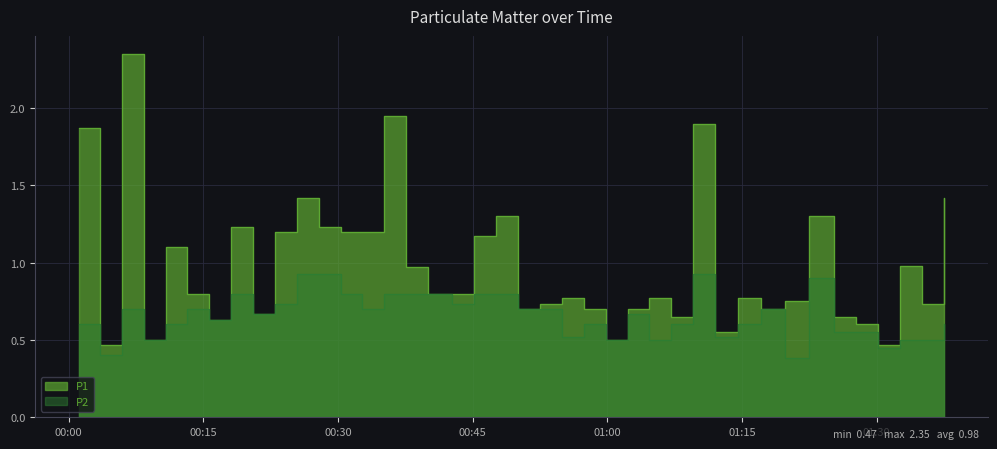

At how many categories does at least one series exceed 0?

40